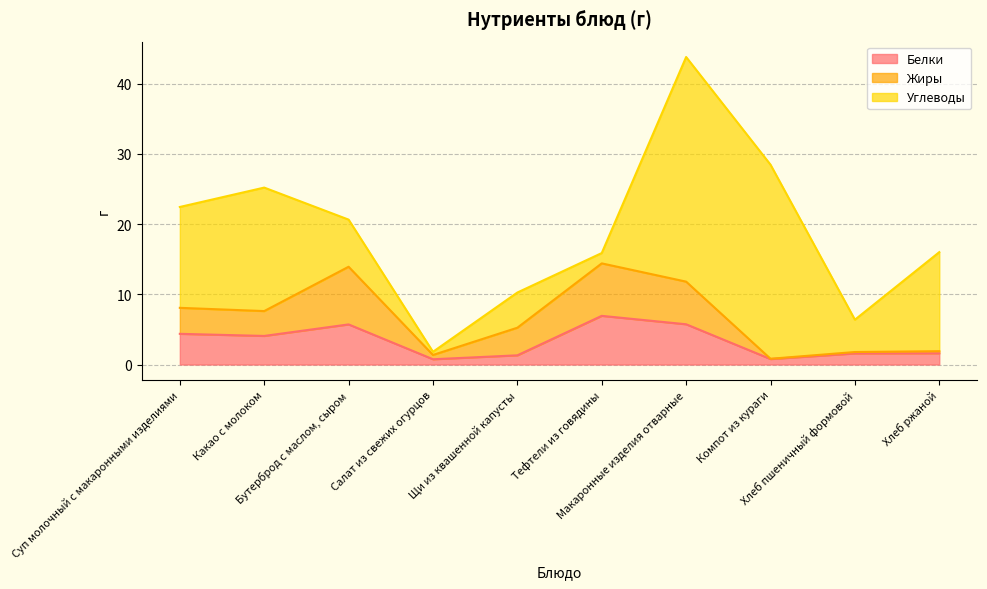

How many lines are shown in the chart?

3